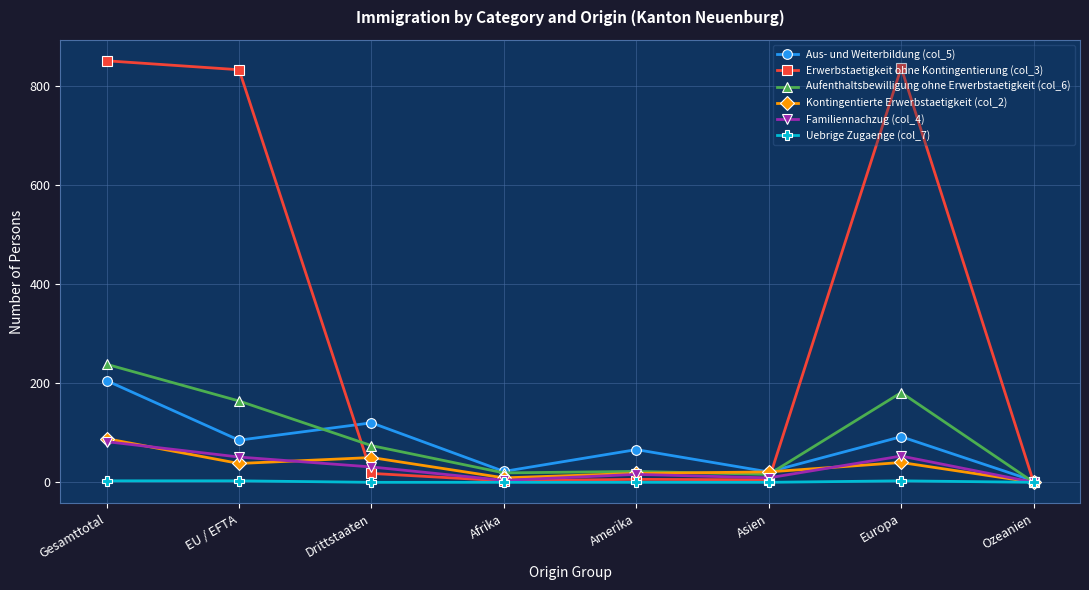

At which category does Aus- und Weiterbildung (col_5) reach its first local peak?

Drittstaaten